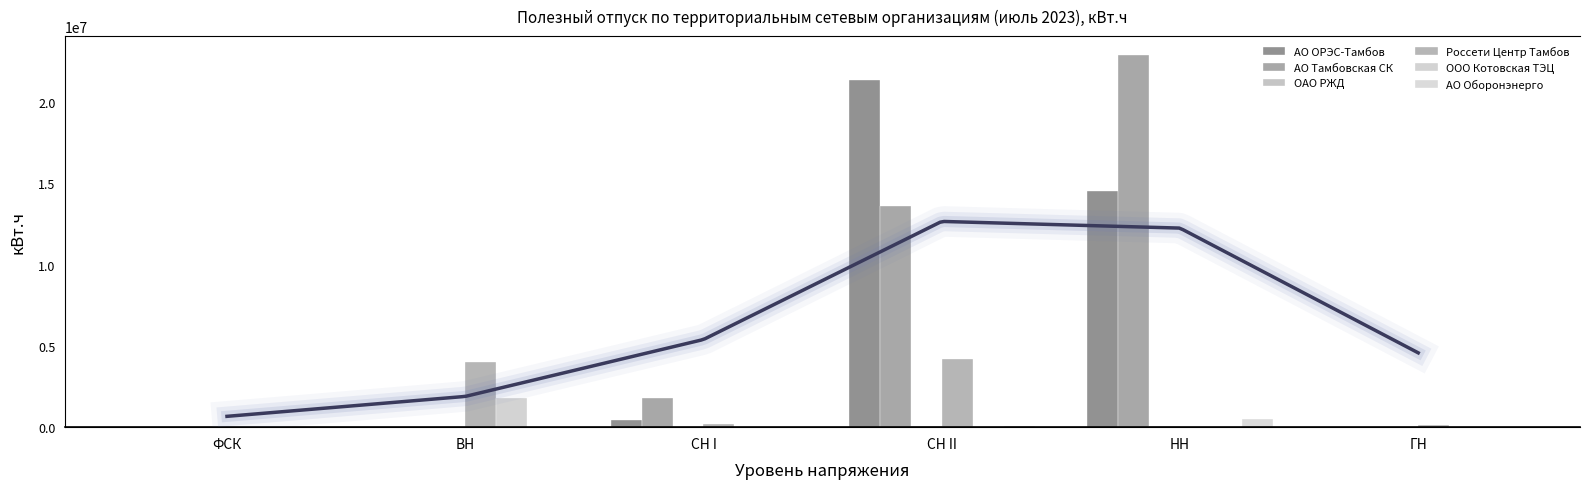

How many data points in Россети Центр Тамбов are less than 178722?

3